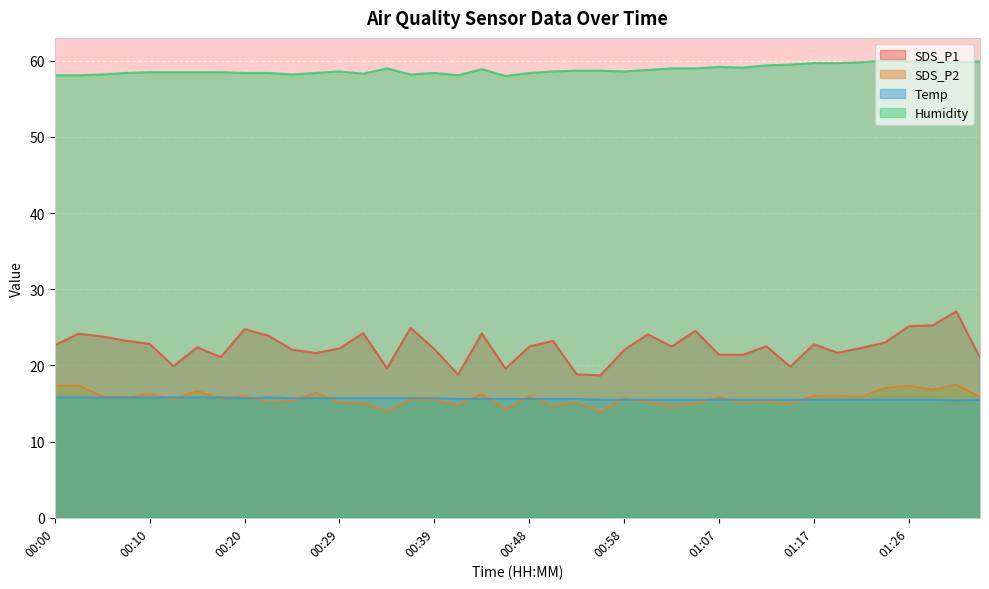

At which category does Temp reach its first local valley?

00:20